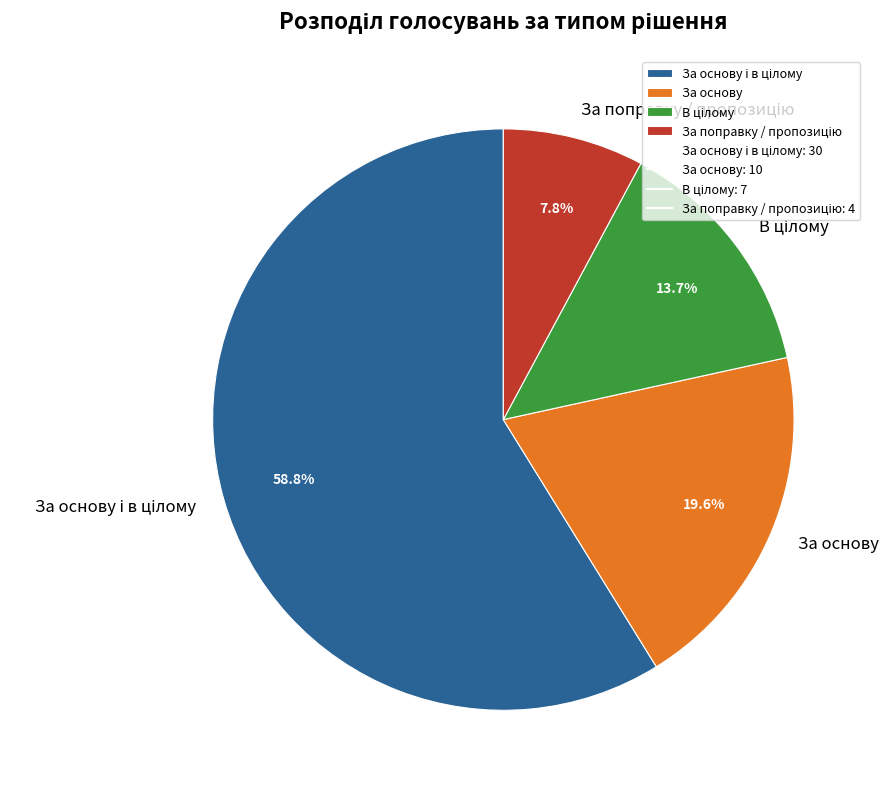

How much of the chart is everything except За основу?

80.4%